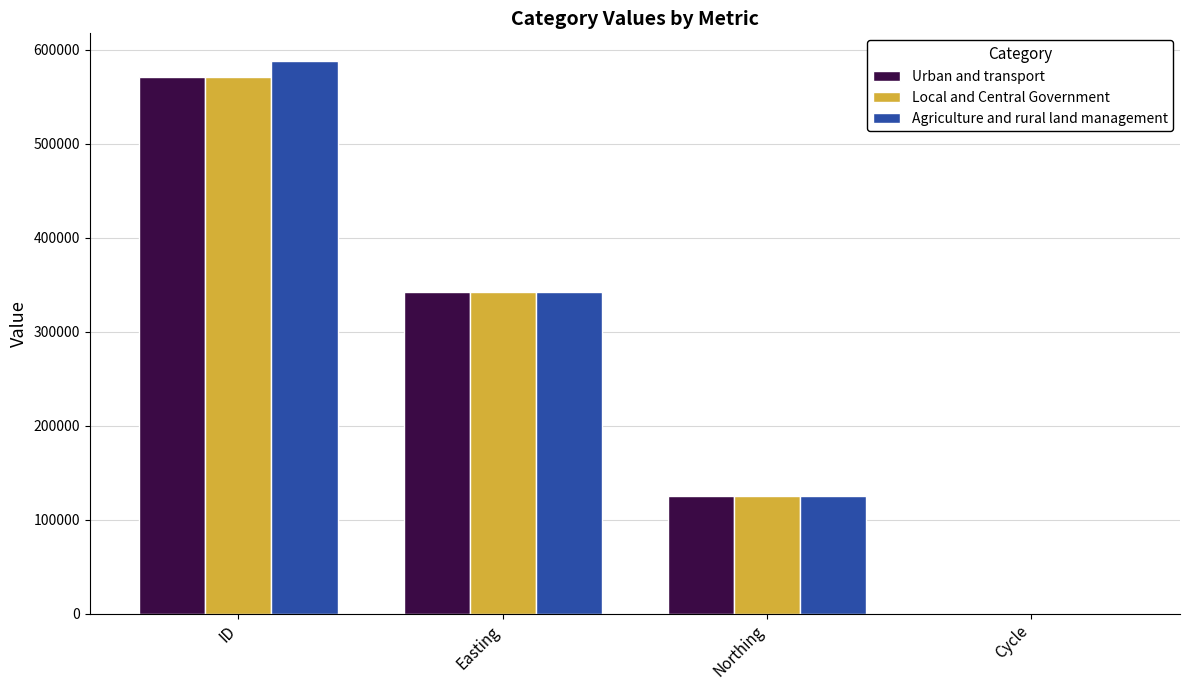

What value does the Urban and transport series have at Northing, to the nearest 50?

124700